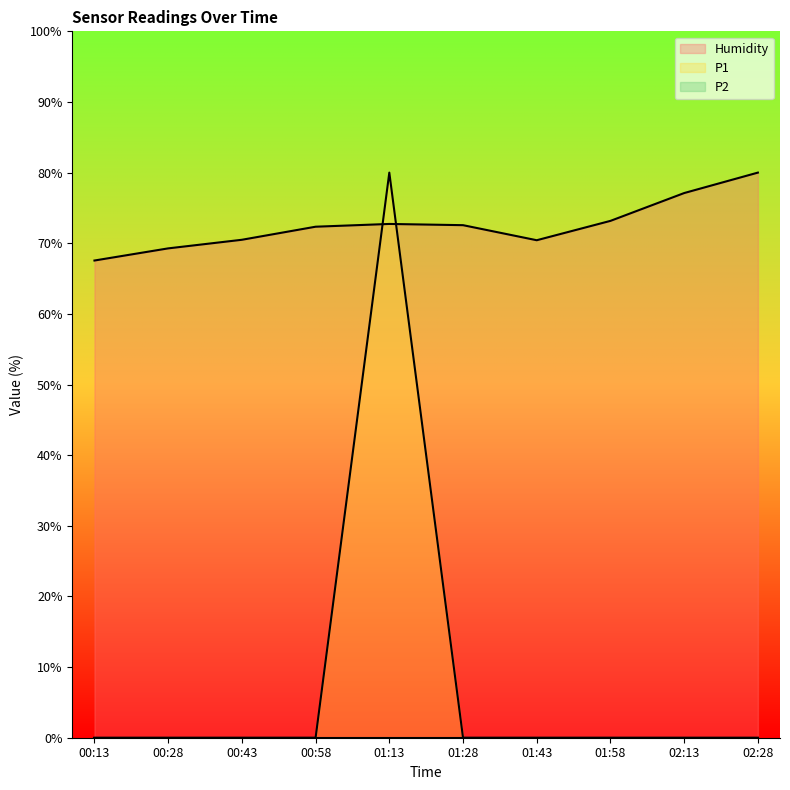

Which series changed the most between 00:13 and 00:43?

Humidity